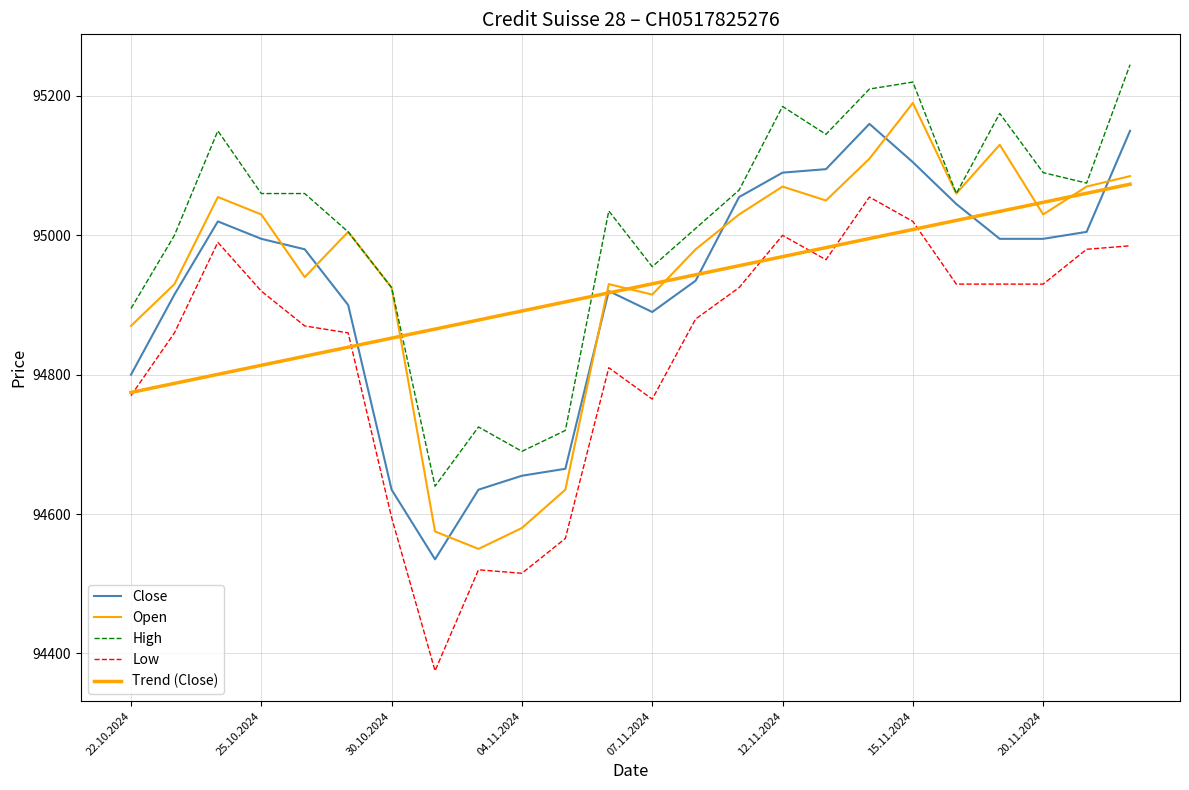

Where is High nearest to the value 94942?

07.11.2024